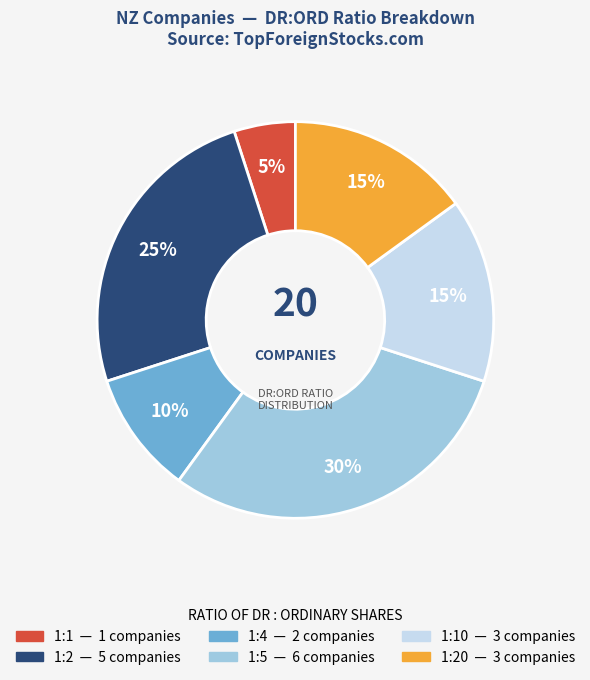

To the nearest percent, what is the difference between the largest and smallest slice percentages?

25%